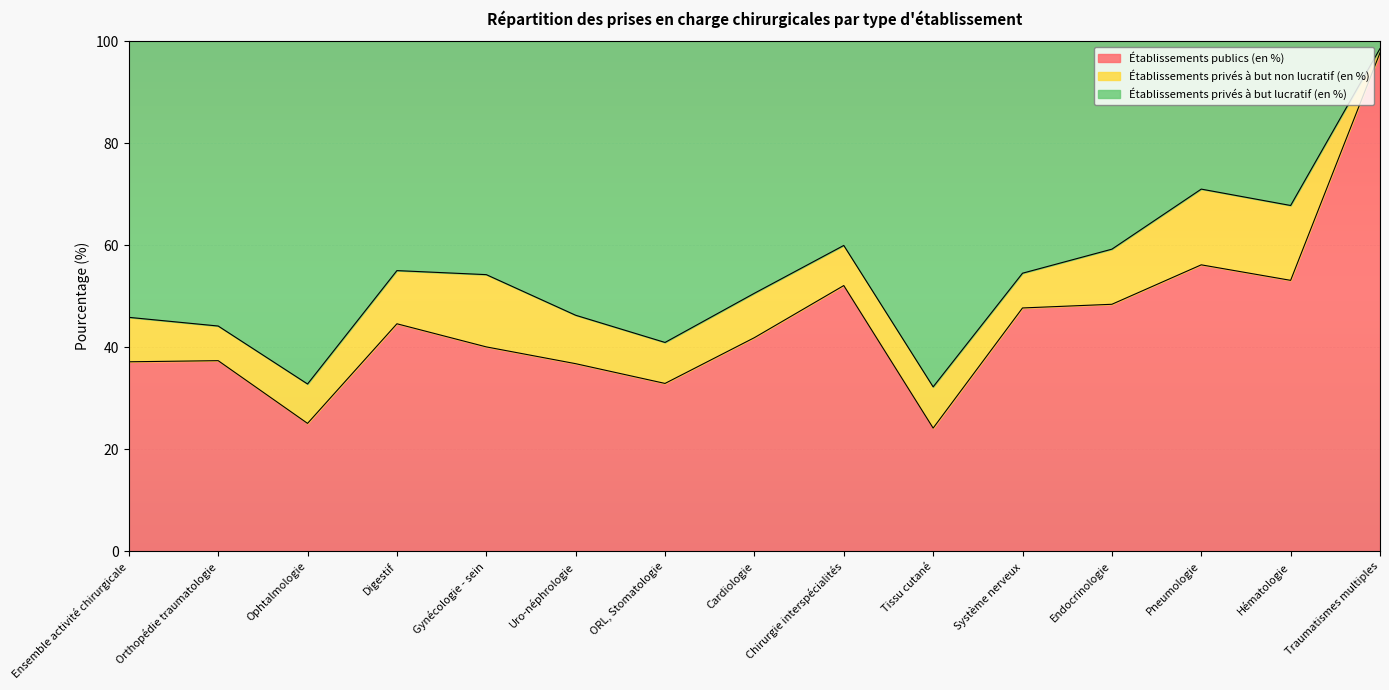

At which label does Établissements publics (en %) reach its peak?

Traumatismes multiples